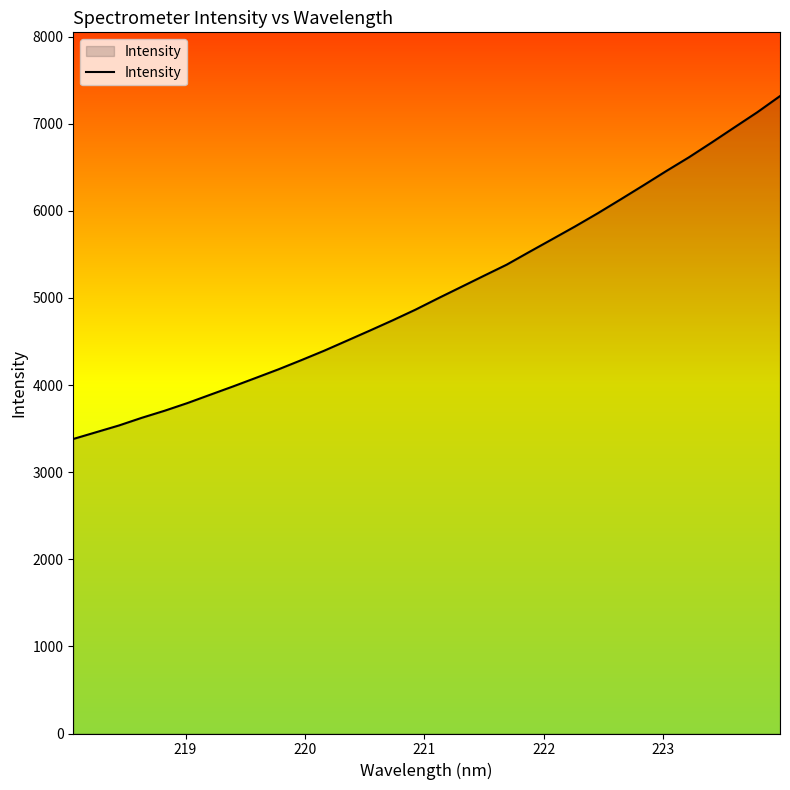

Reading left to right, transcribe all the data shown in this chart.

3381.3	3458.8	3536.2	3624.2	3705.2	3793.4	3889.0	3984.3	4082.5	4181.6	4286.8	4395.0	4510.2	4625.9	4743.5	4865.8	4997.3	5125.7	5254.6	5382.2	5529.6	5674.8	5820.9	5972.8	6131.5	6292.6	6456.3	6615.0	6784.9	6958.9	7131.8	7317.9